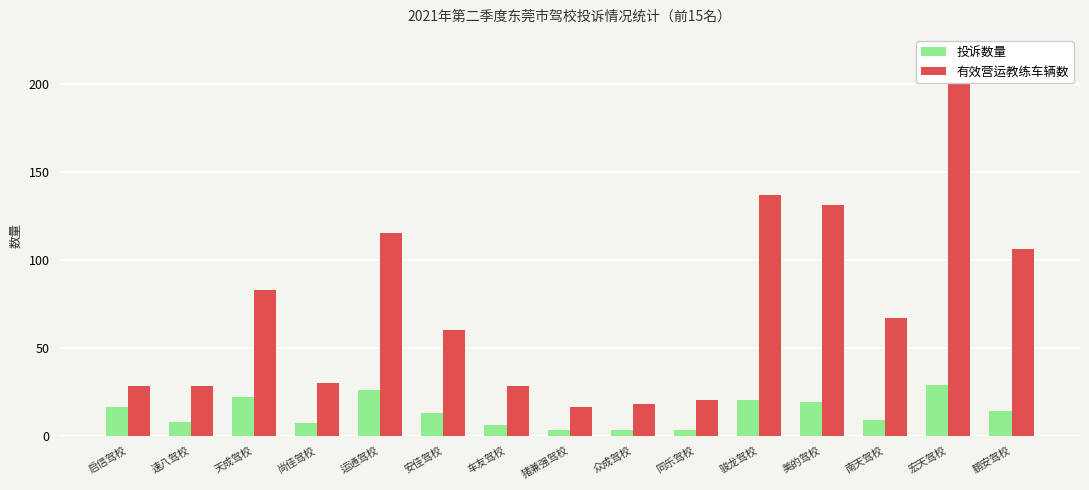

How many data points in 有效营运教练车辆数 are less than 60?

7